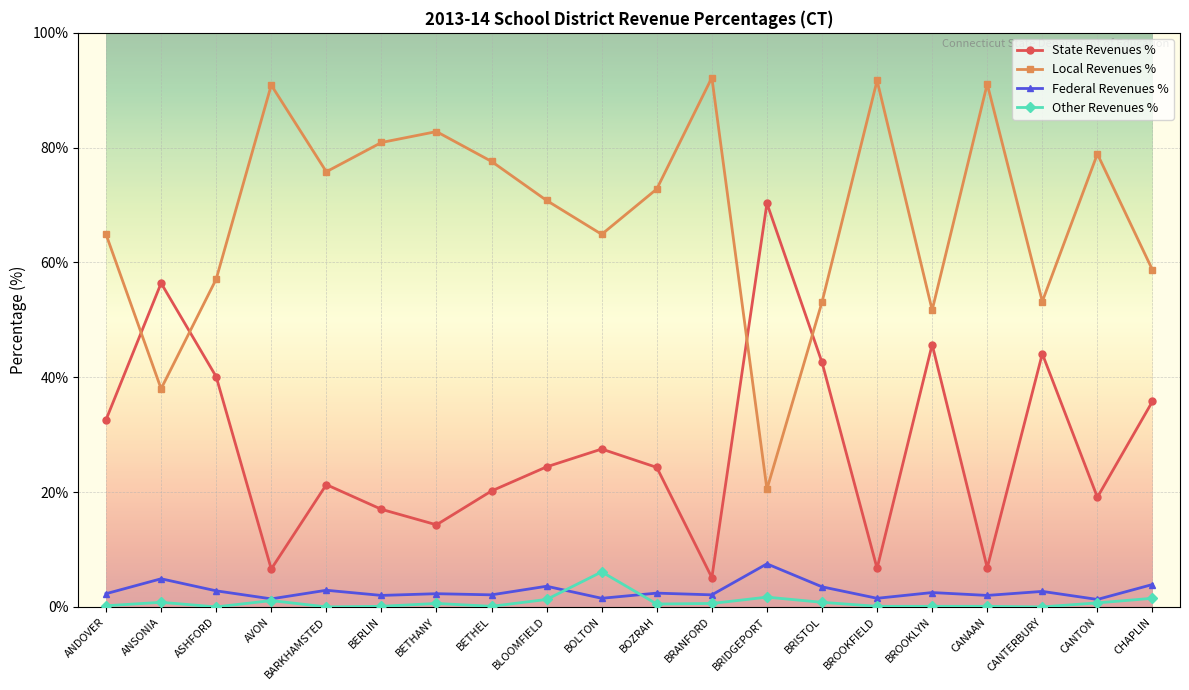

What is the difference between the Federal Revenues % values at CANTERBURY and BARKHAMSTED?

0.2